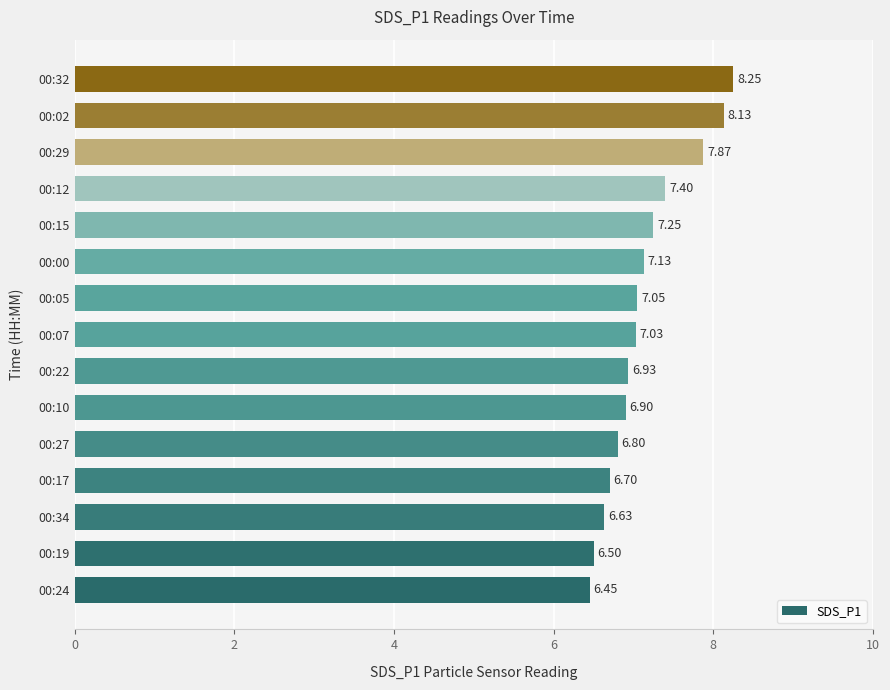

What is the sum of all values?

107.0